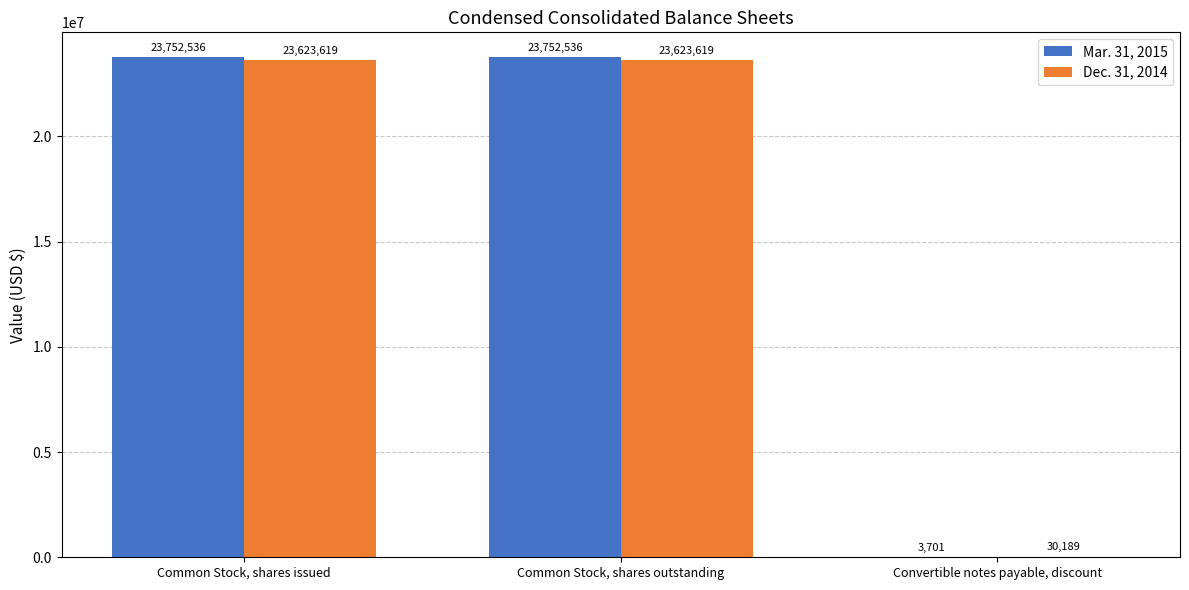

Which series has the largest total across all categories?

Mar. 31, 2015